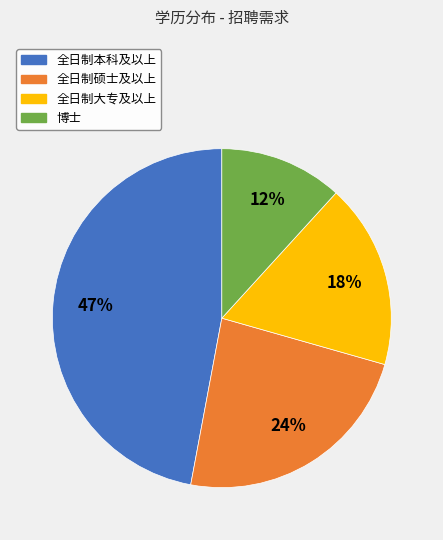

Between 全日制硕士及以上 and 全日制本科及以上, which is larger?

全日制本科及以上